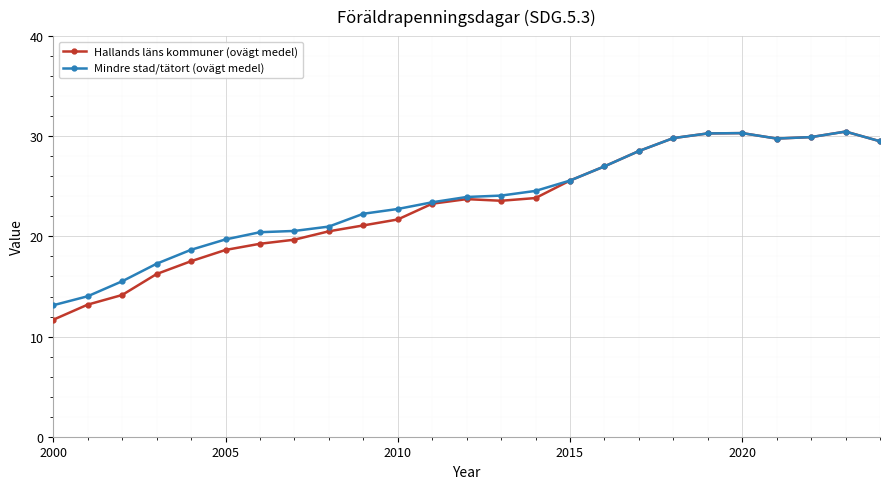

What is the difference between the maximum and minimum values in the Mindre stad/tätort (ovägt medel) series?

17.3